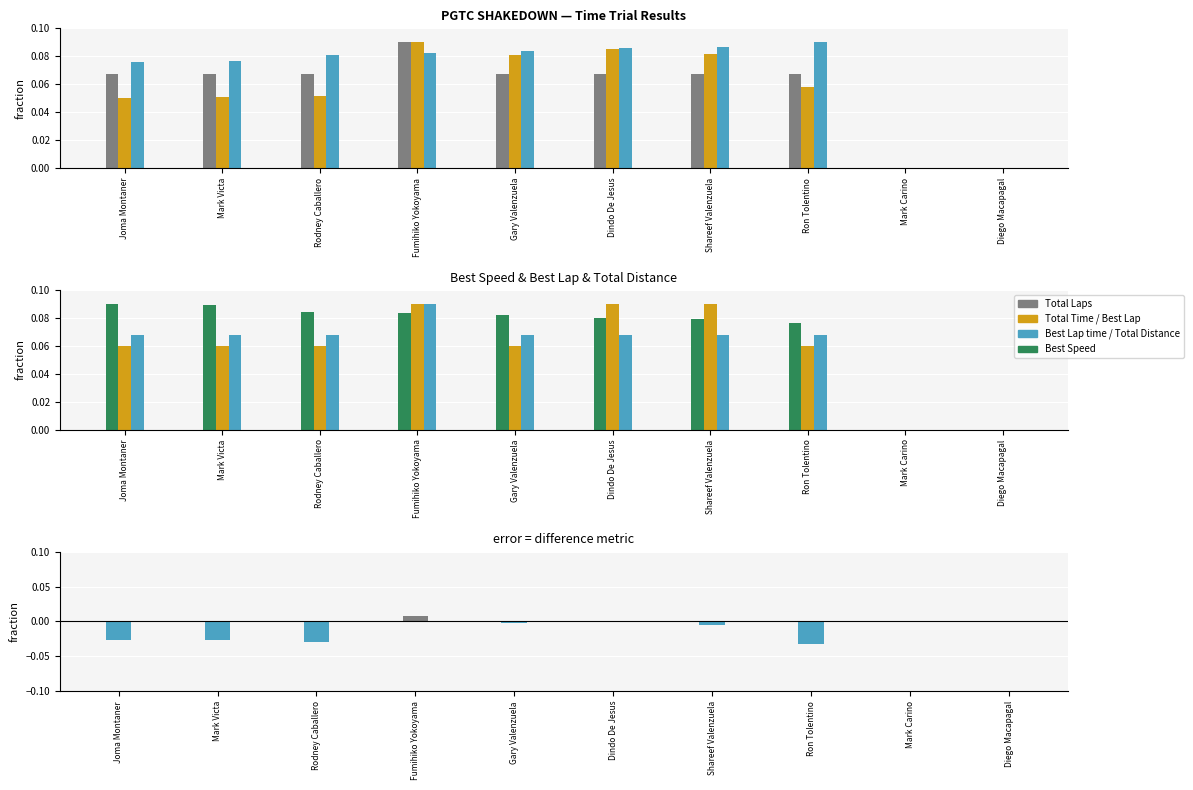

At how many categories does at least one series exceed 0?

8